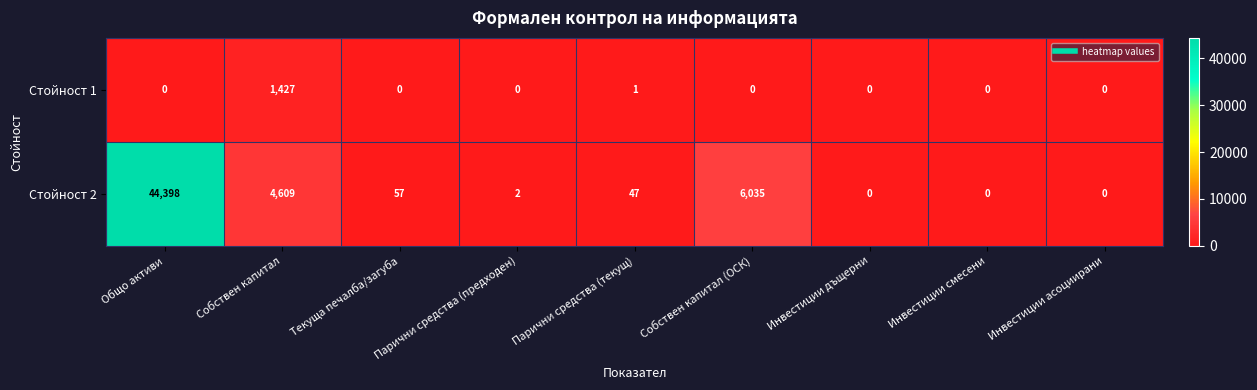

The Стойност 2 series shows 7110 at Собствен капитал. True or false?

False